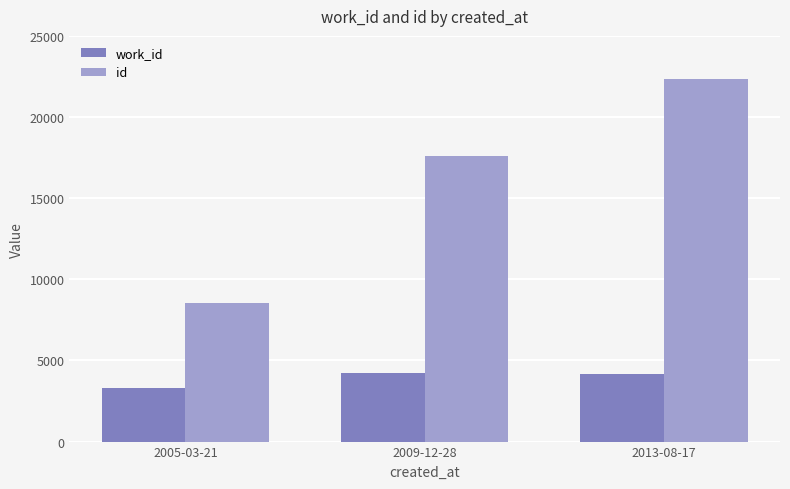

Rank the series by their maximum value, from lowest to highest.

work_id, id